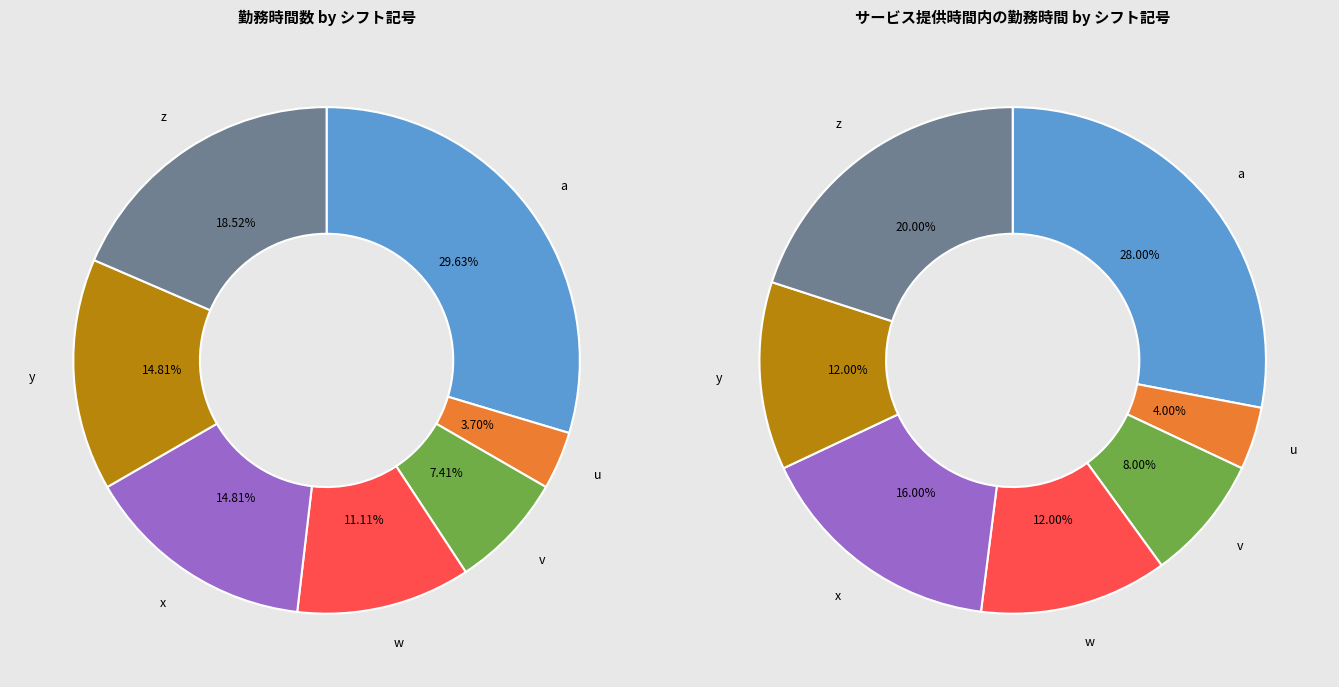

Do u and v together represent more than half of the pie?

No